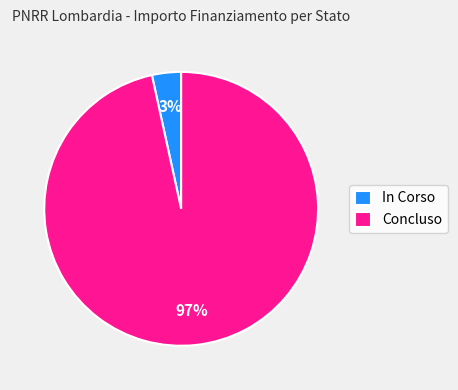

Which slice is the smallest?

In Corso